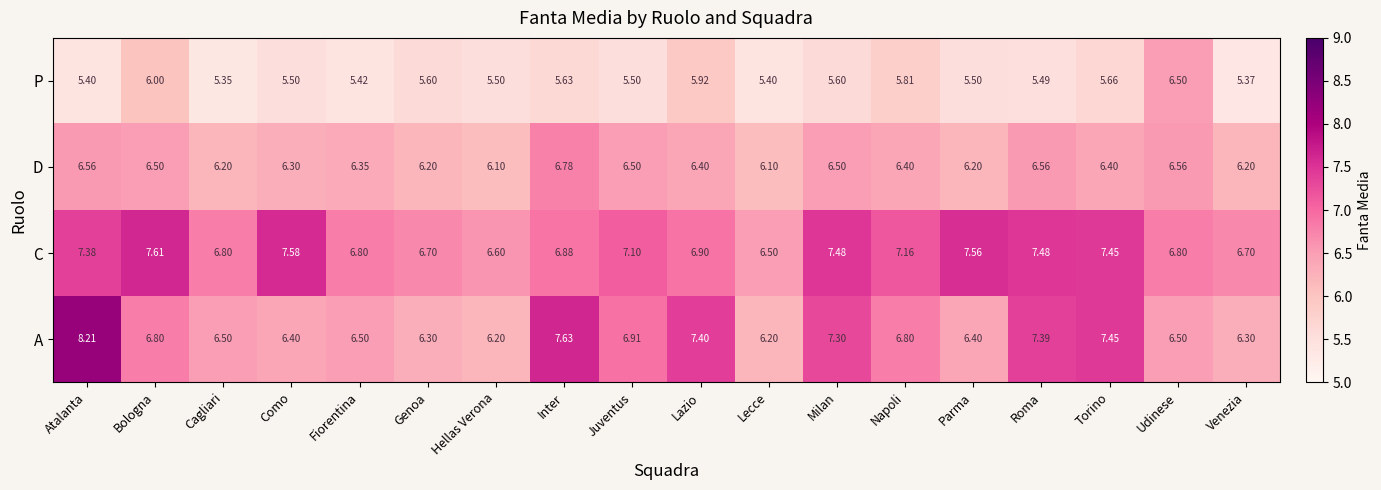

Where is A nearest to the value 7?

Juventus